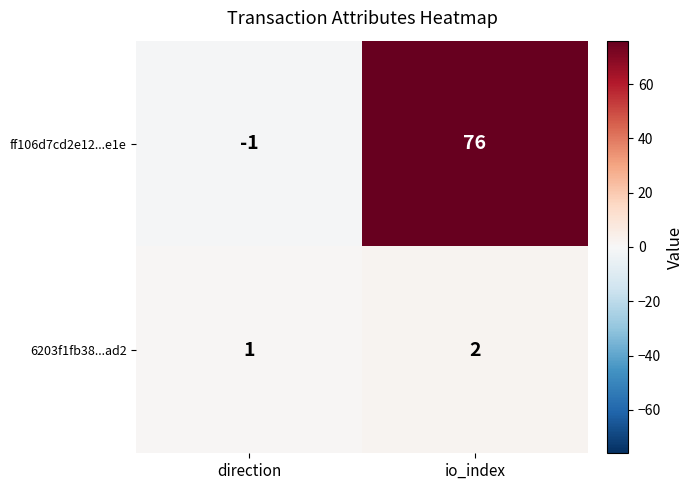

Reading left to right, extract all data points from this chart.

ff106d7cd2e12...e1e: direction=-1	io_index=76
6203f1fb38...ad2: direction=1	io_index=2